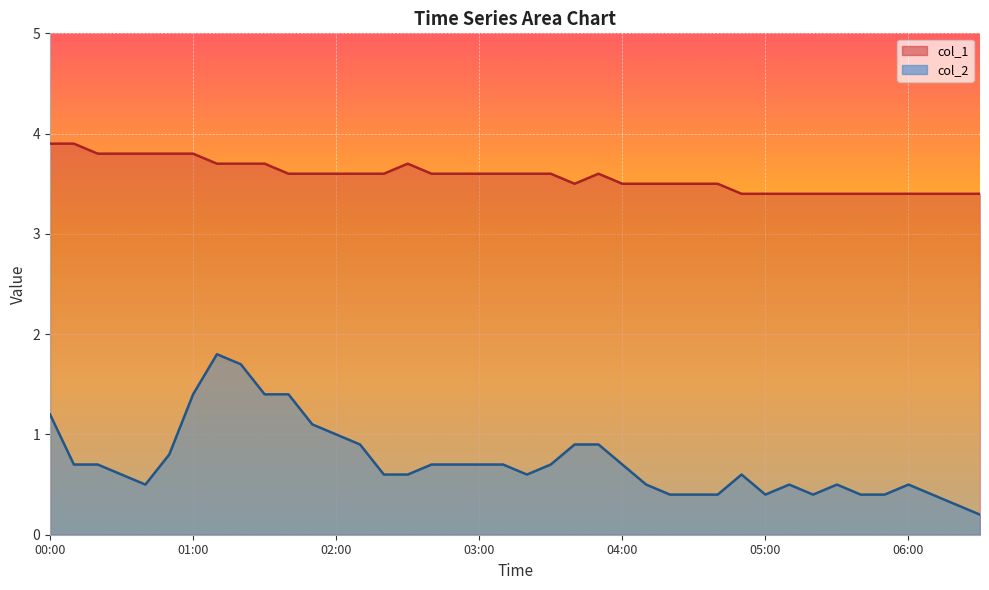

Rank the series by their maximum value, from lowest to highest.

col_2, col_1